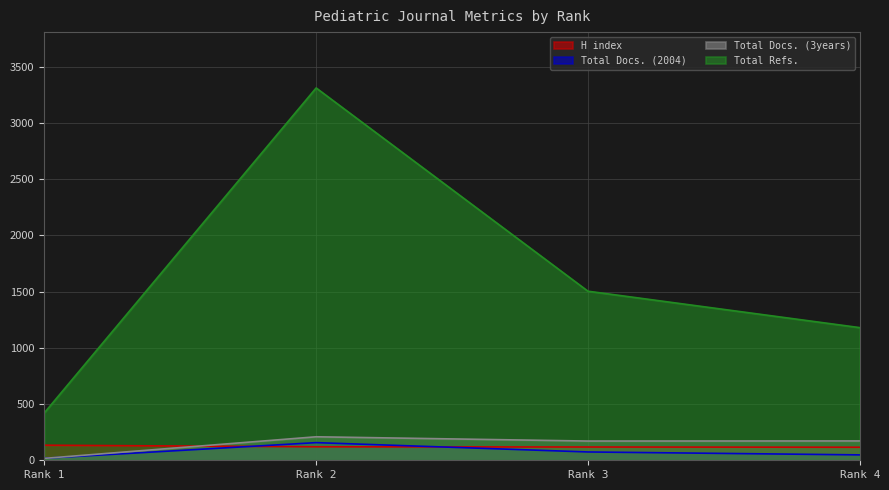

How many lines are shown in the chart?

4